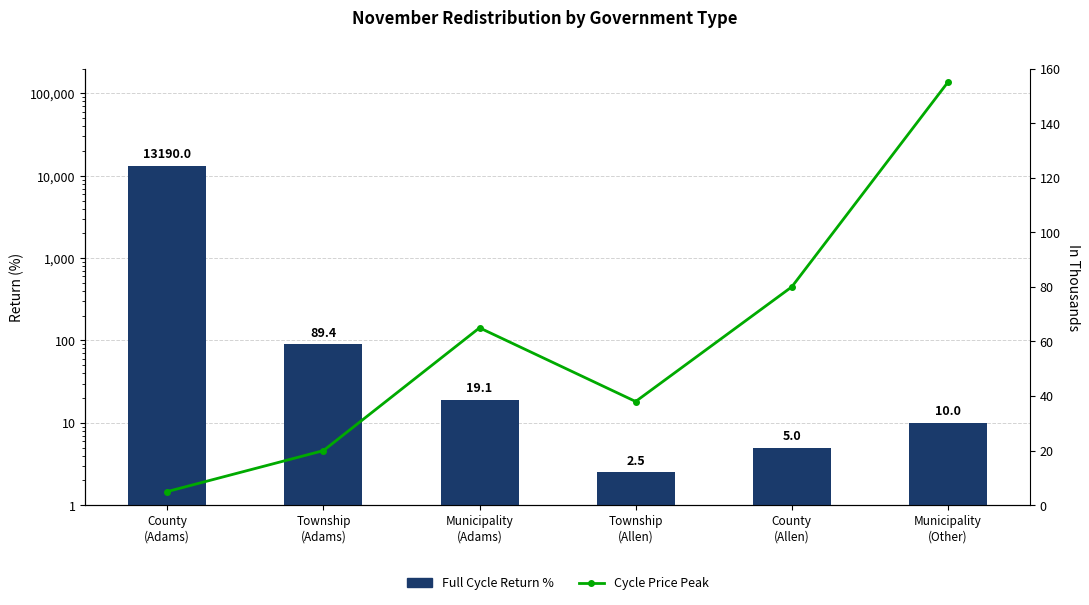

Is the value of Amount Redistributed (Thousands) at County
(Allen) greater than the value of Amount Returned at County
(Adams)?

No